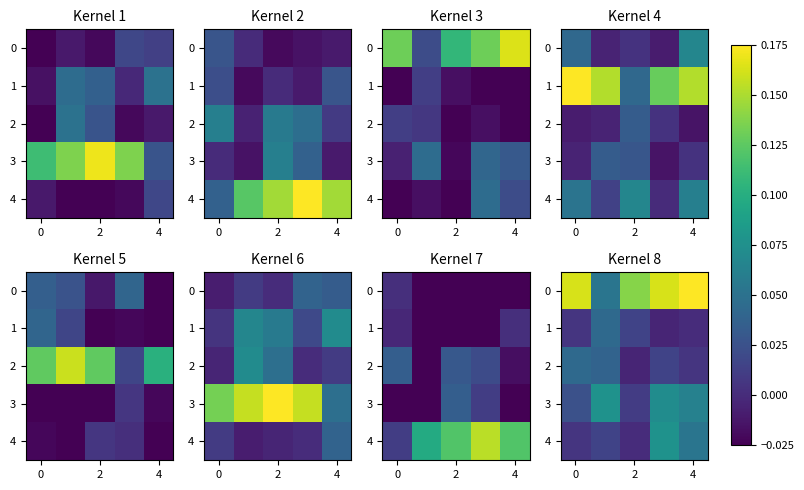

How many distinct data groups are displayed?

5